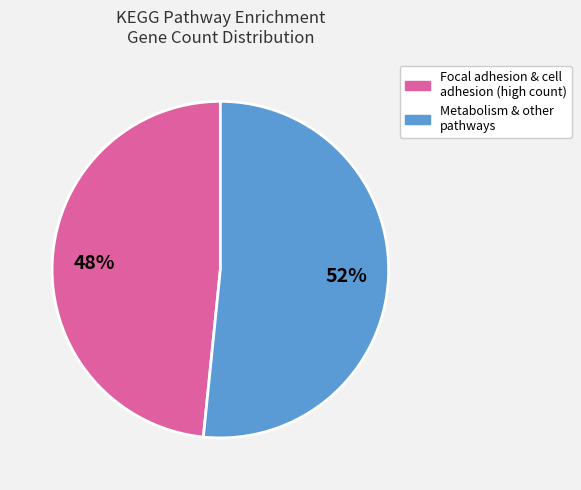

Is there any slice that represents more than half of the pie?

Yes